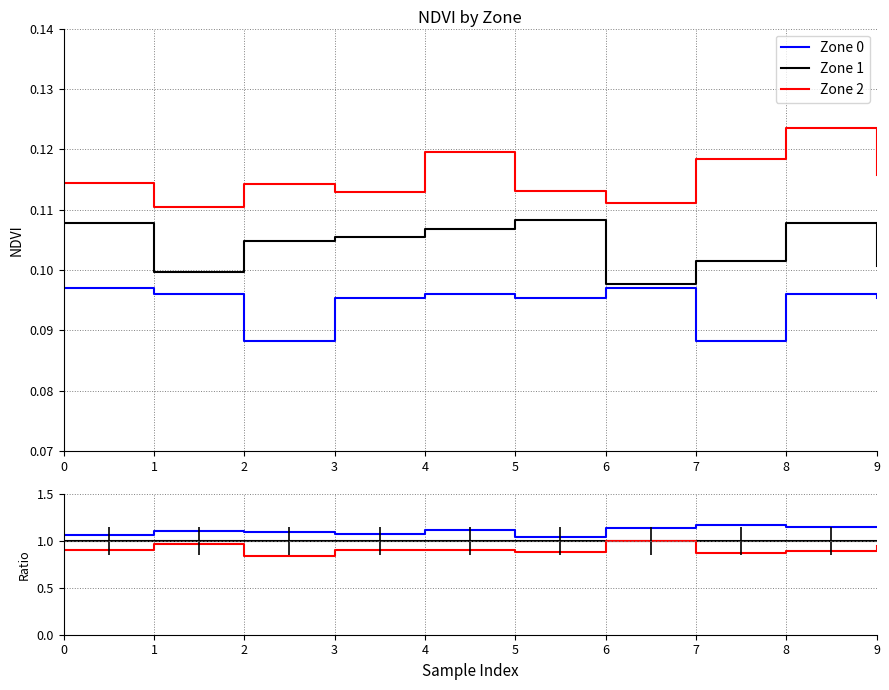

What is the value of the Zone2/Zone1 point at the 4th from the left?

1.1